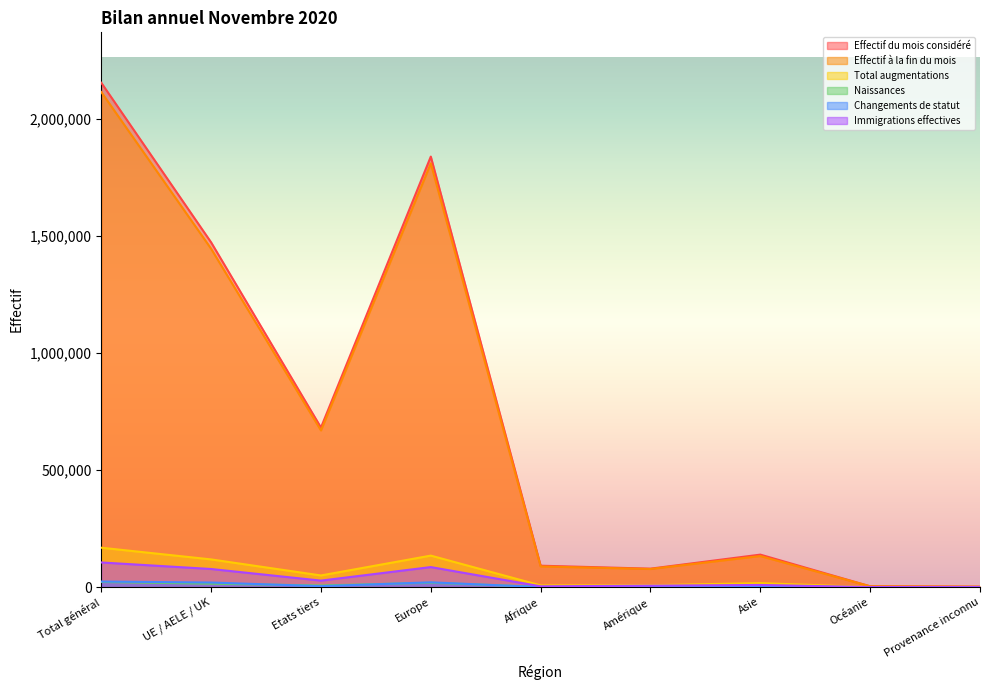

At which category does the chart reach its peak across all series?

Total général